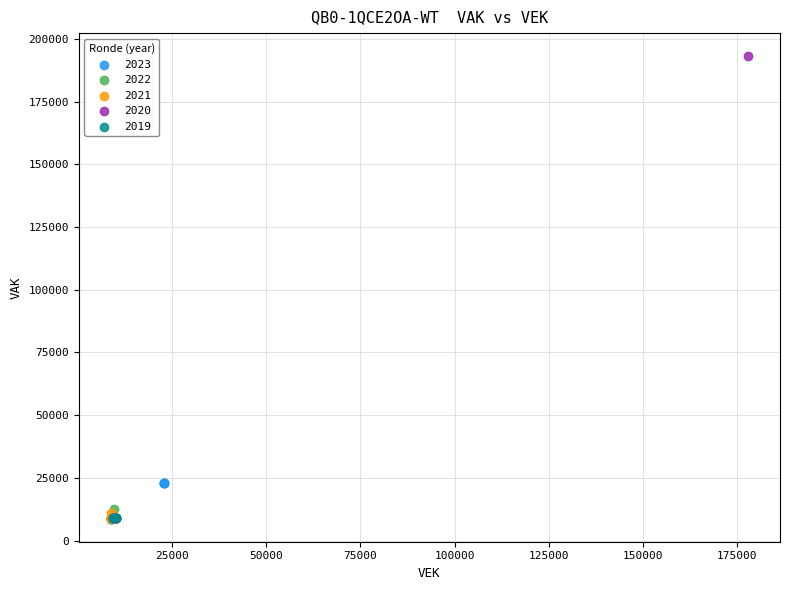

Which series reaches the maximum Y coordinate?

2020